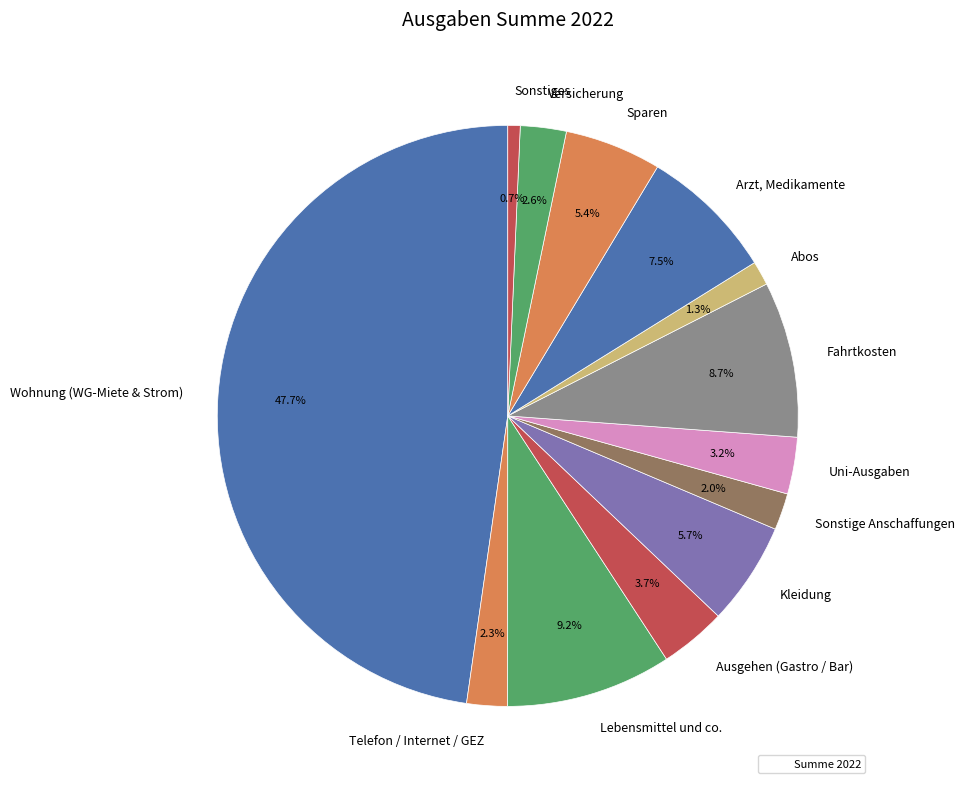

Is it true that Abos is 9% of the pie?

False